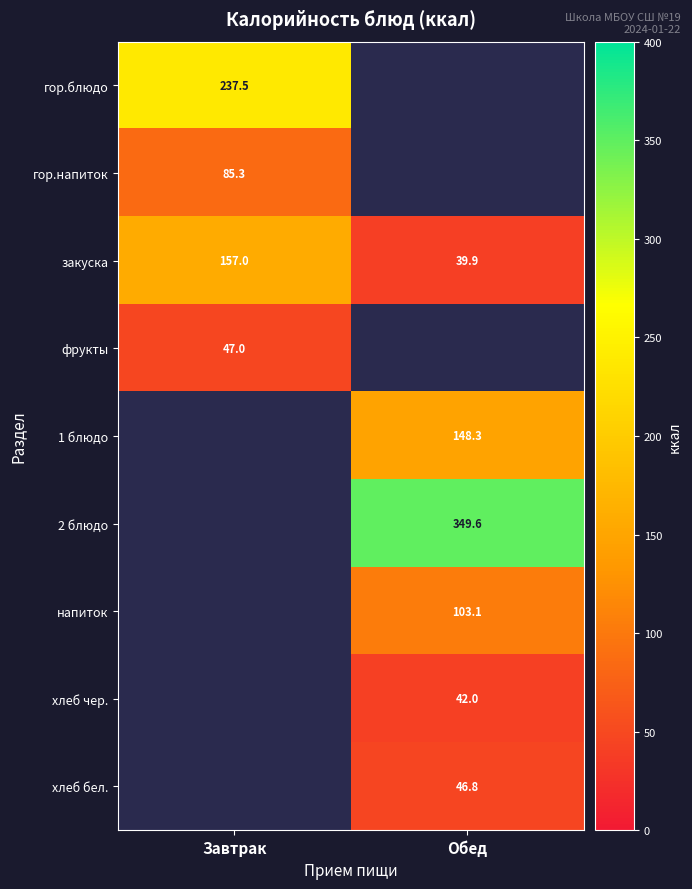

Is it true that фрукты equals 47.0 at Завтрак?

True